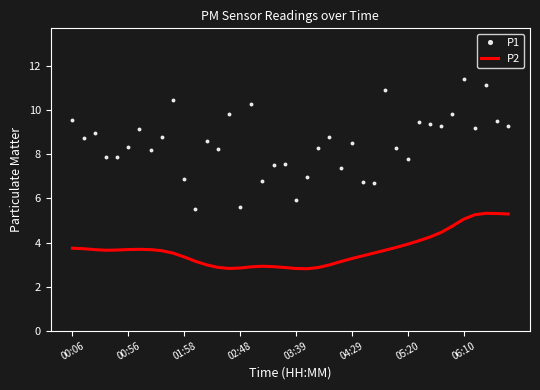

What is the minimum value for P2?

2.8